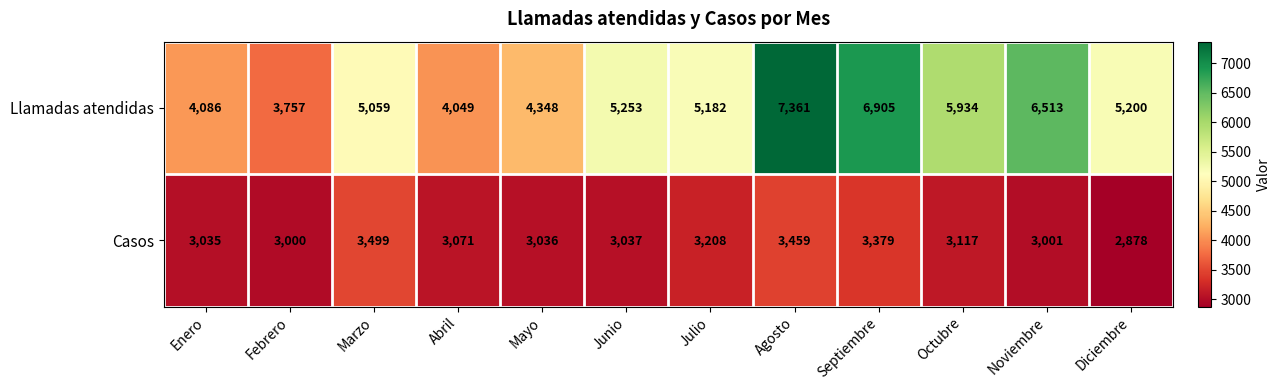

The value of Casos at Junio is 3037. True or false?

True